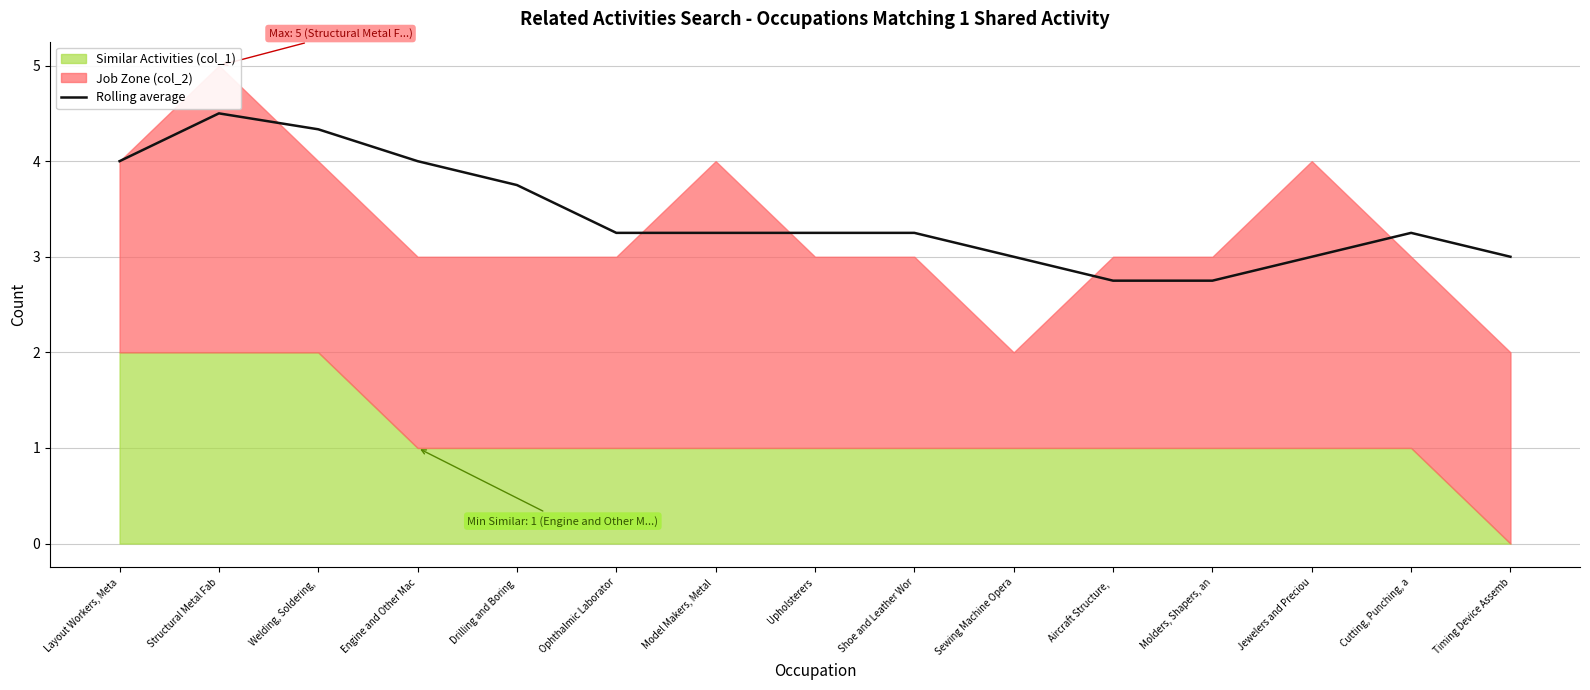

The Rolling average series shows 3.2 at Cutting, Punching, a. True or false?

True